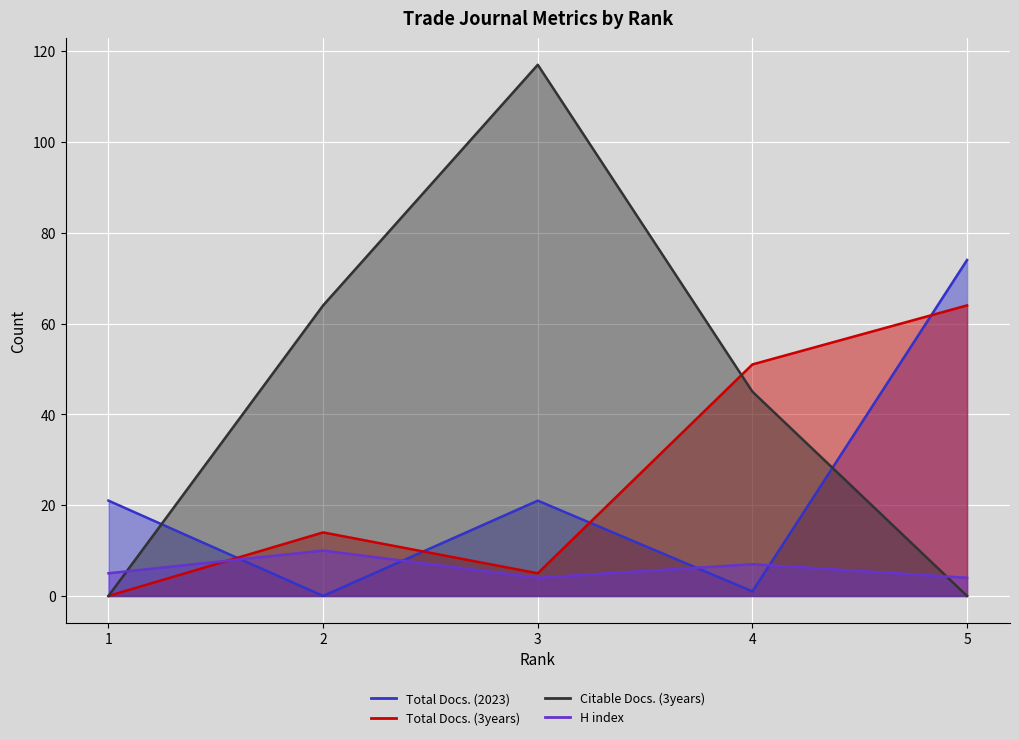

How many lines are shown in the chart?

4